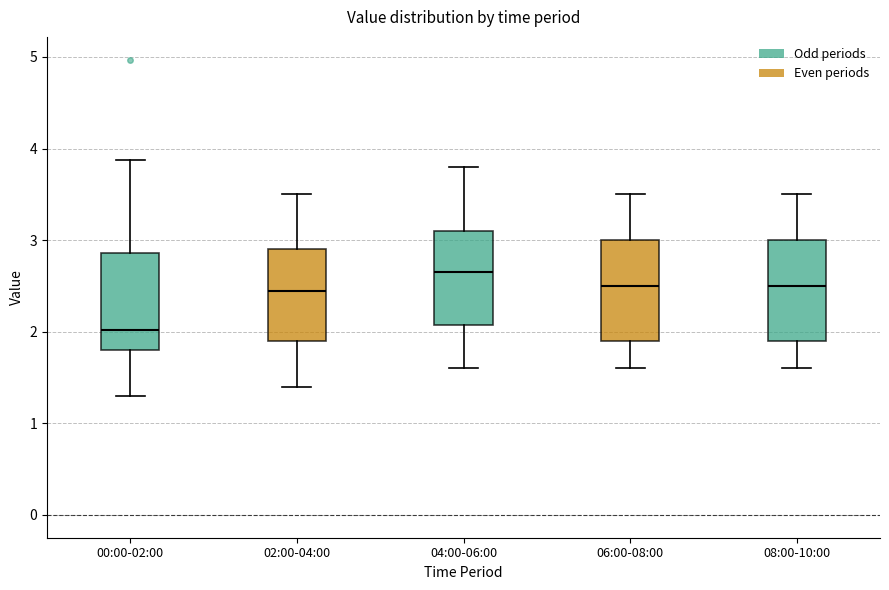

Reading left to right, read every box against the y-axis: the position of its median line, the range the box covers, and the ends of its whiskers. The values are not printed on the chart, so give them approximately, as read against the axis.

00:00-02:00: median 2.0, box 1.8 to 2.9, whiskers 1.3 to 3.9
02:00-04:00: median 2.5, box 1.9 to 2.9, whiskers 1.4 to 3.5
04:00-06:00: median 2.7, box 2.1 to 3.1, whiskers 1.6 to 3.8
06:00-08:00: median 2.5, box 1.9 to 3.0, whiskers 1.6 to 3.5
08:00-10:00: median 2.5, box 1.9 to 3.0, whiskers 1.6 to 3.5